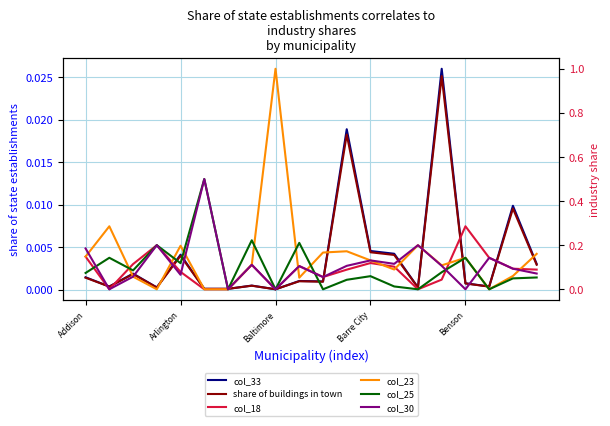

How many col_18 values are between 0 and 1?

20